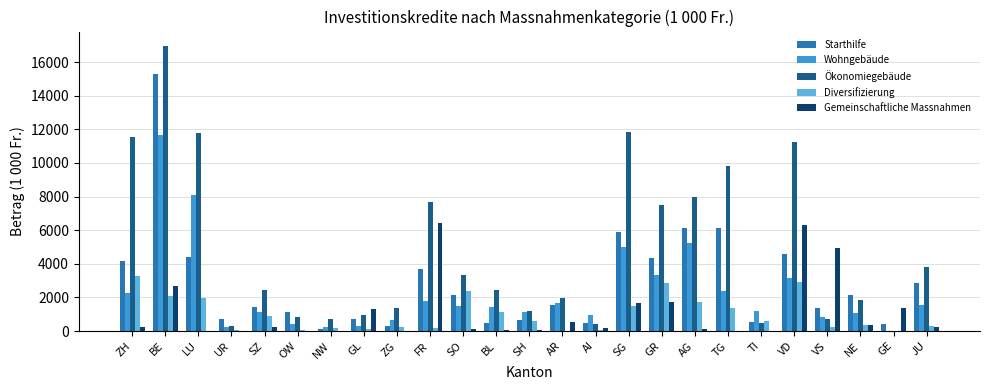

What is the difference between the Gemeinschaftliche Massnahmen values at FR and AR?

5897.0